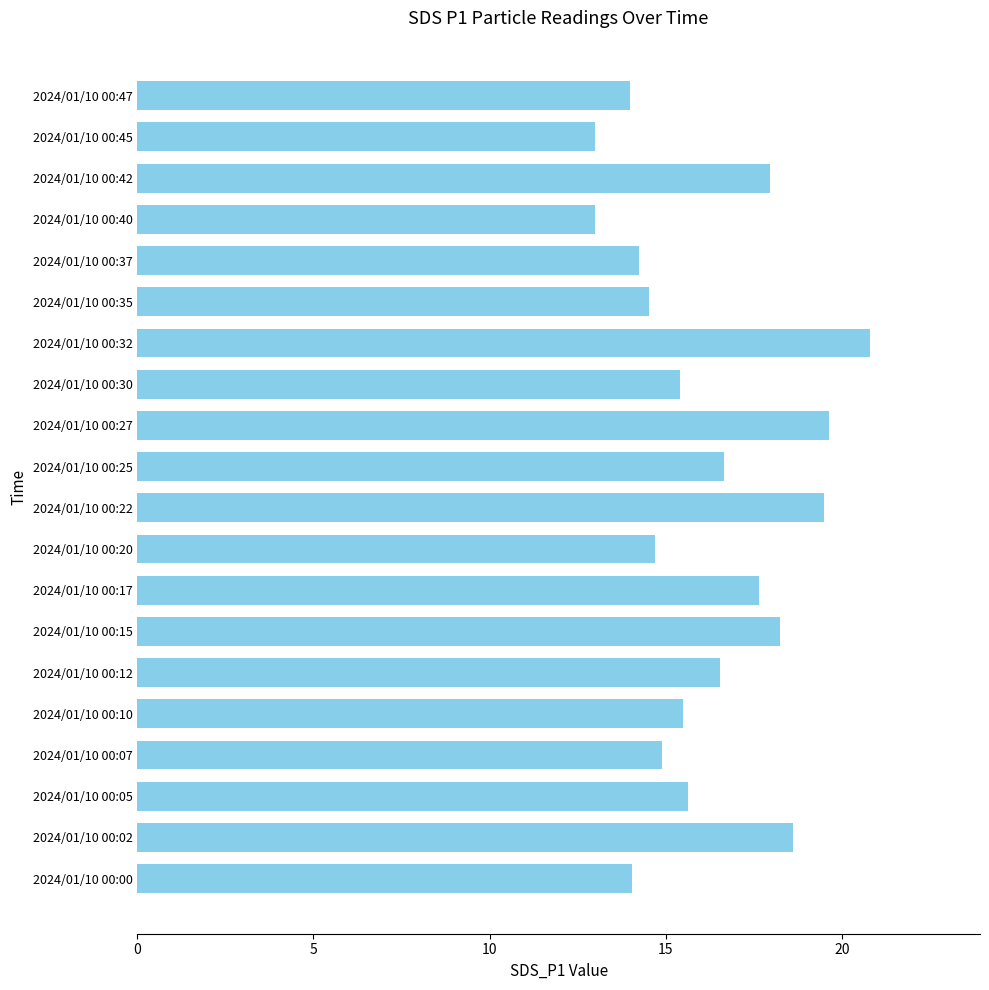

At which category does the chart reach its peak across all series?

2024/01/10 00:32